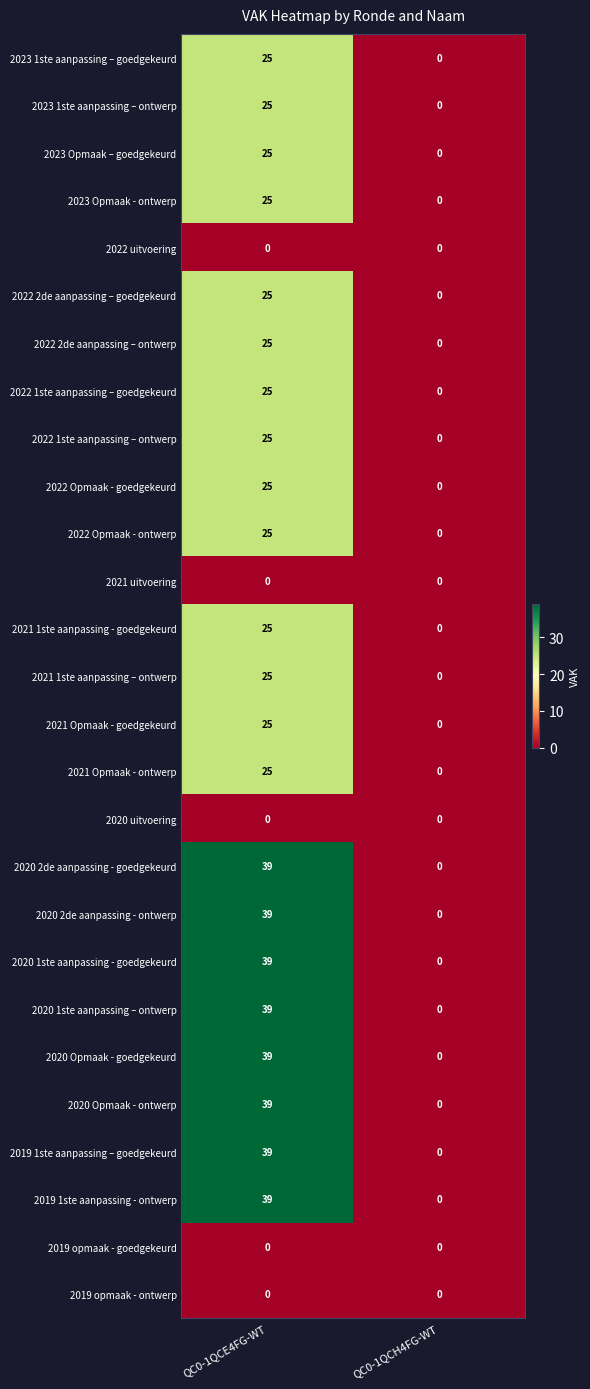

The 2022 1ste aanpassing – ontwerp series shows 0 at QC0-1QCH4FG-WT. True or false?

True